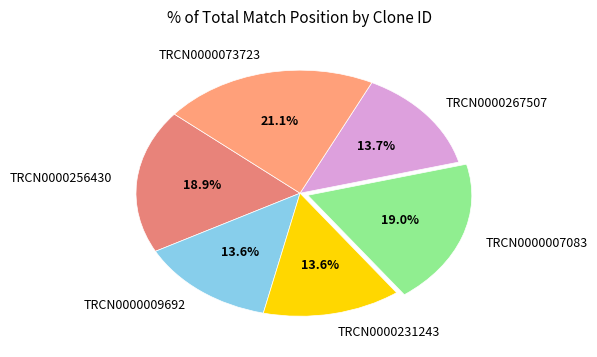

Is TRCN0000256430 the majority of the pie?

No